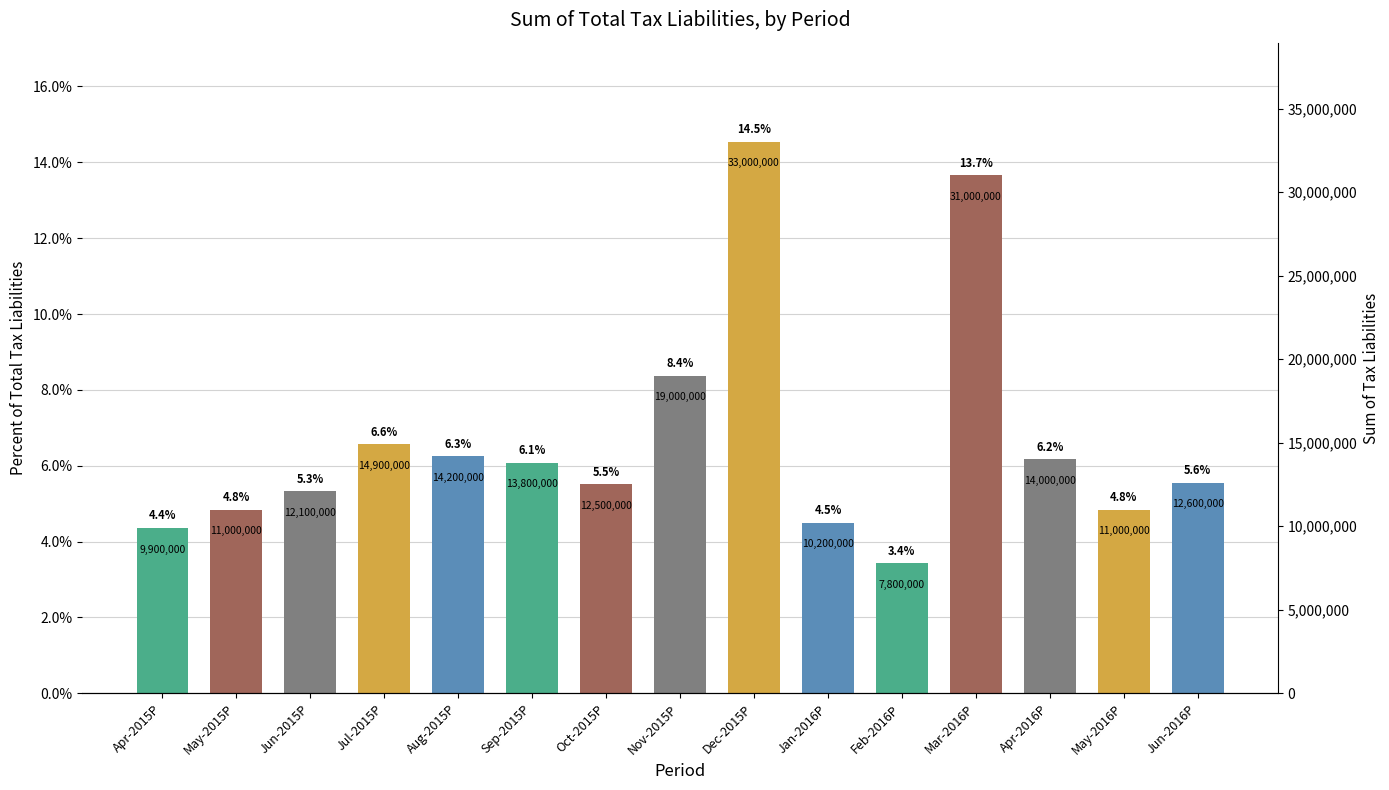

Read the value at Feb-2016P.

3.4